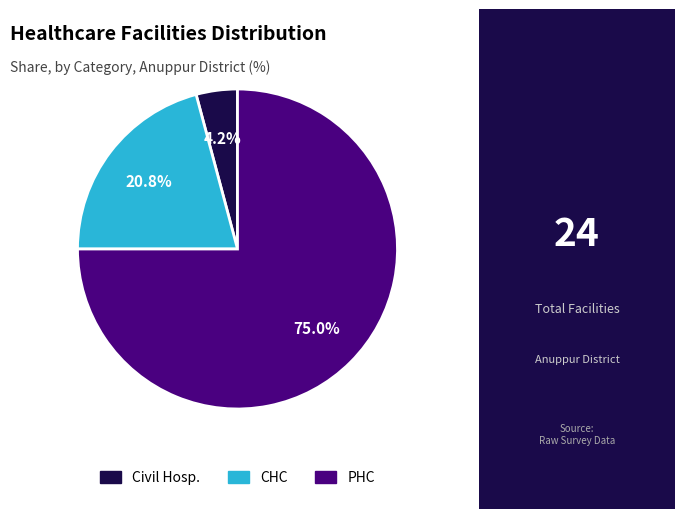

How many slices are in this pie chart?

3